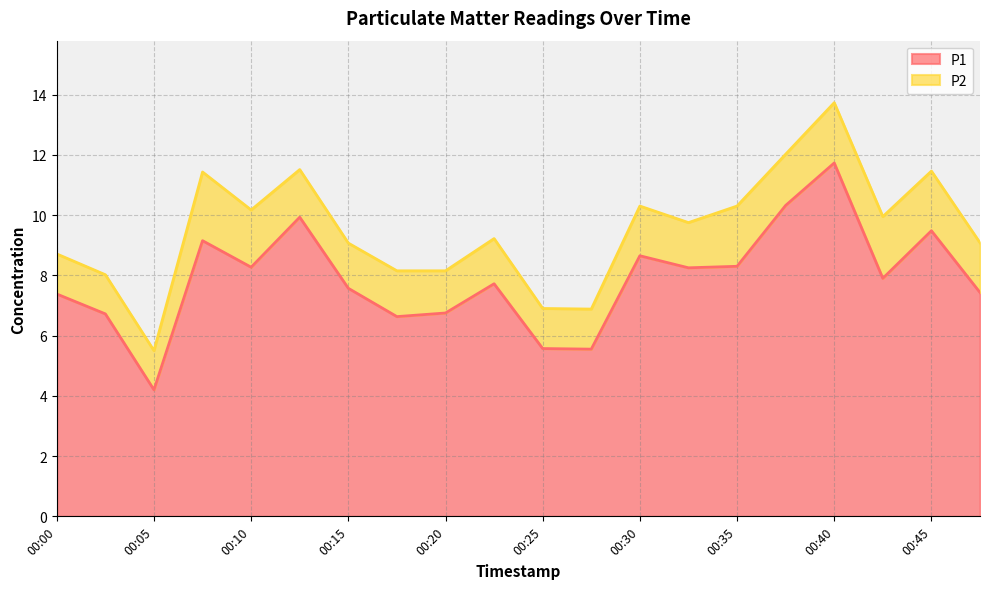

What is the ratio of the value at 00:20 to the value at 00:07?

0.7